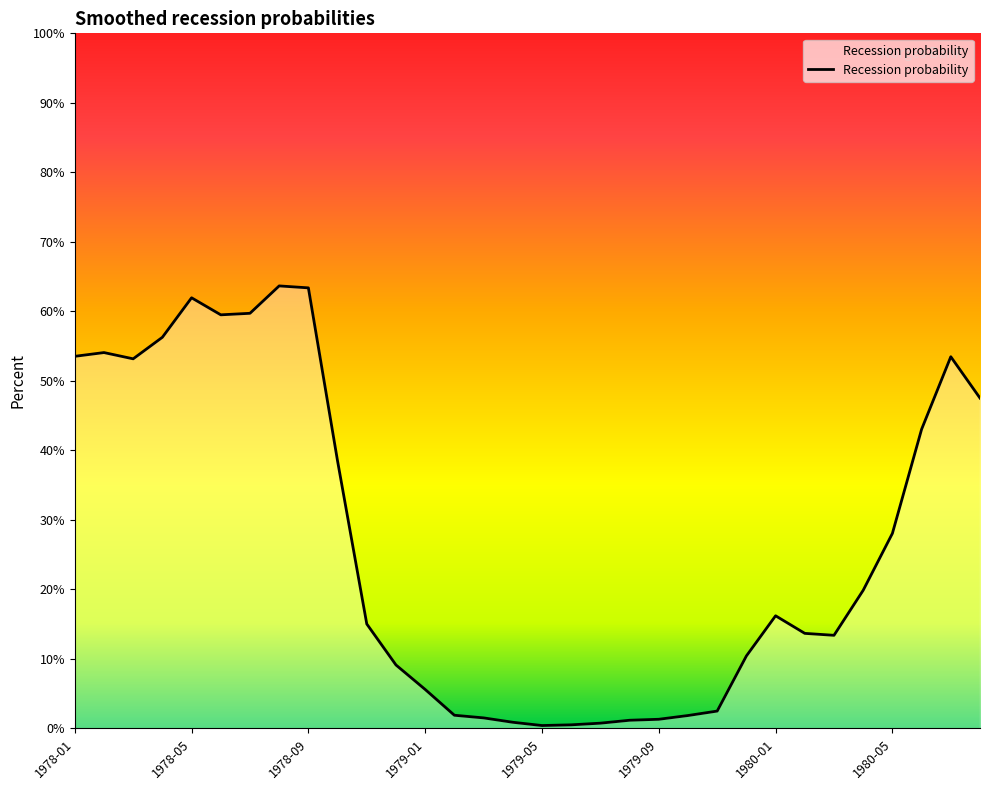

What is the greatest value displayed?

63.7